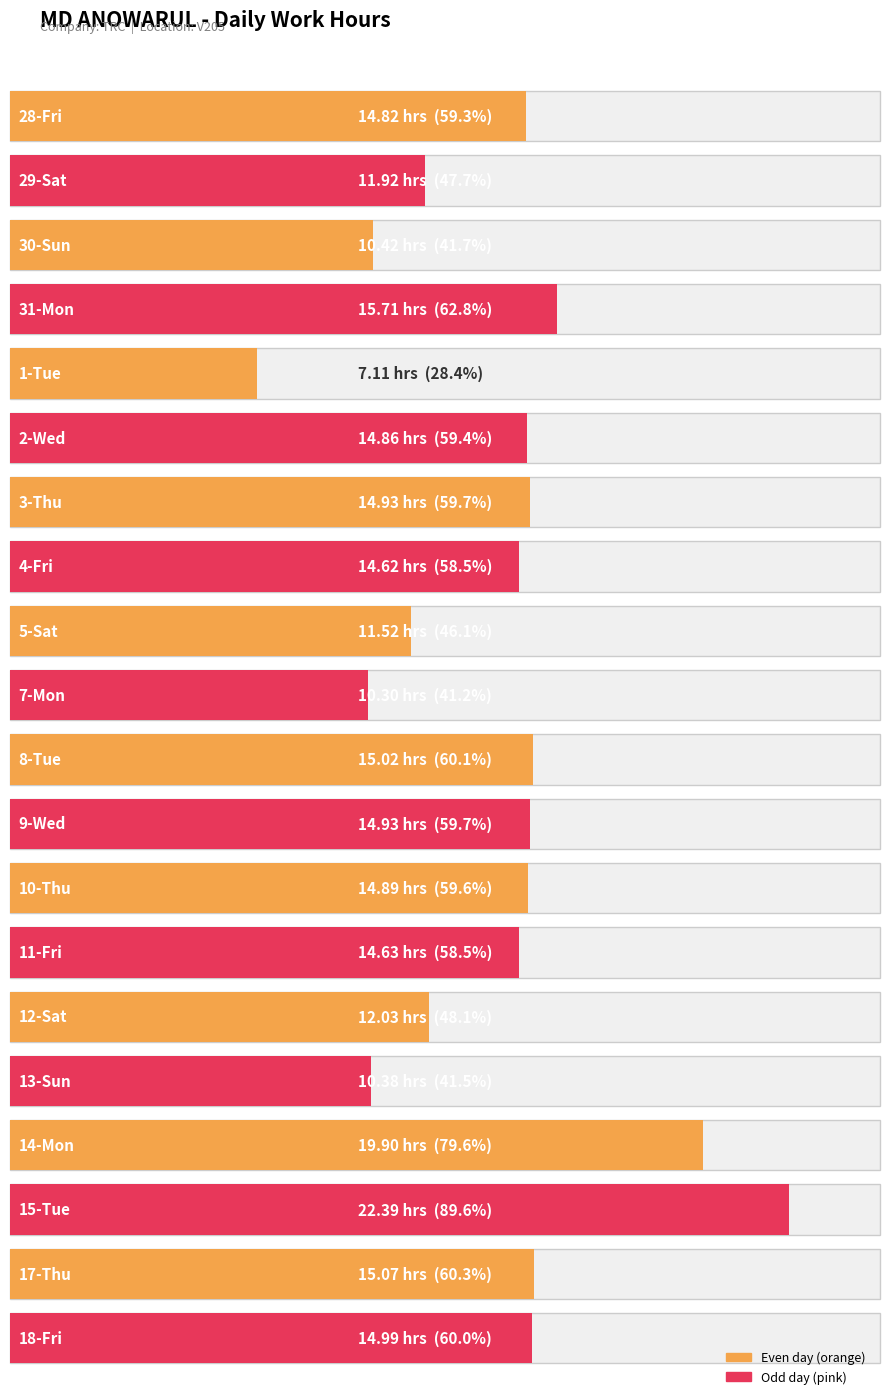

List the labels in order of value, largest first.

15-Tue, 14-Mon, 31-Mon, 17-Thu, 8-Tue, 18-Fri, 3-Thu, 9-Wed, 10-Thu, 2-Wed, 28-Fri, 11-Fri, 4-Fri, 12-Sat, 29-Sat, 5-Sat, 30-Sun, 13-Sun, 7-Mon, 1-Tue